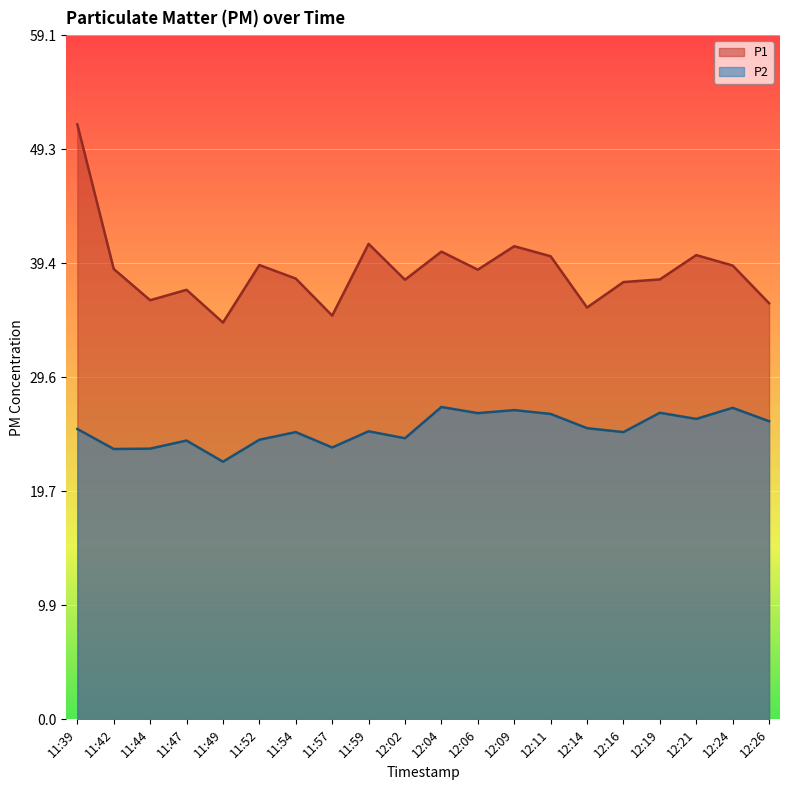

True or false: P2 and P1 cross at least once.

False